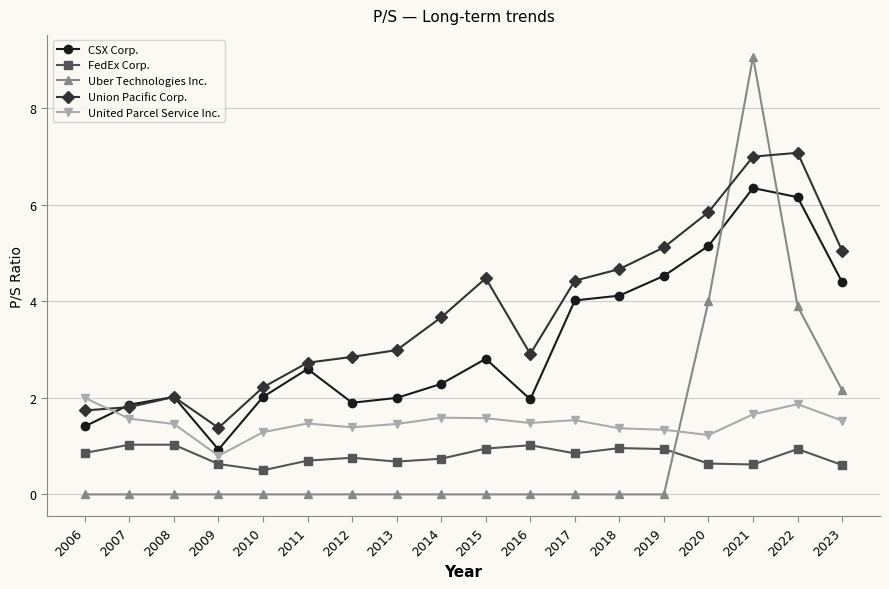

Which series has the widest spread of values?

Uber Technologies Inc.